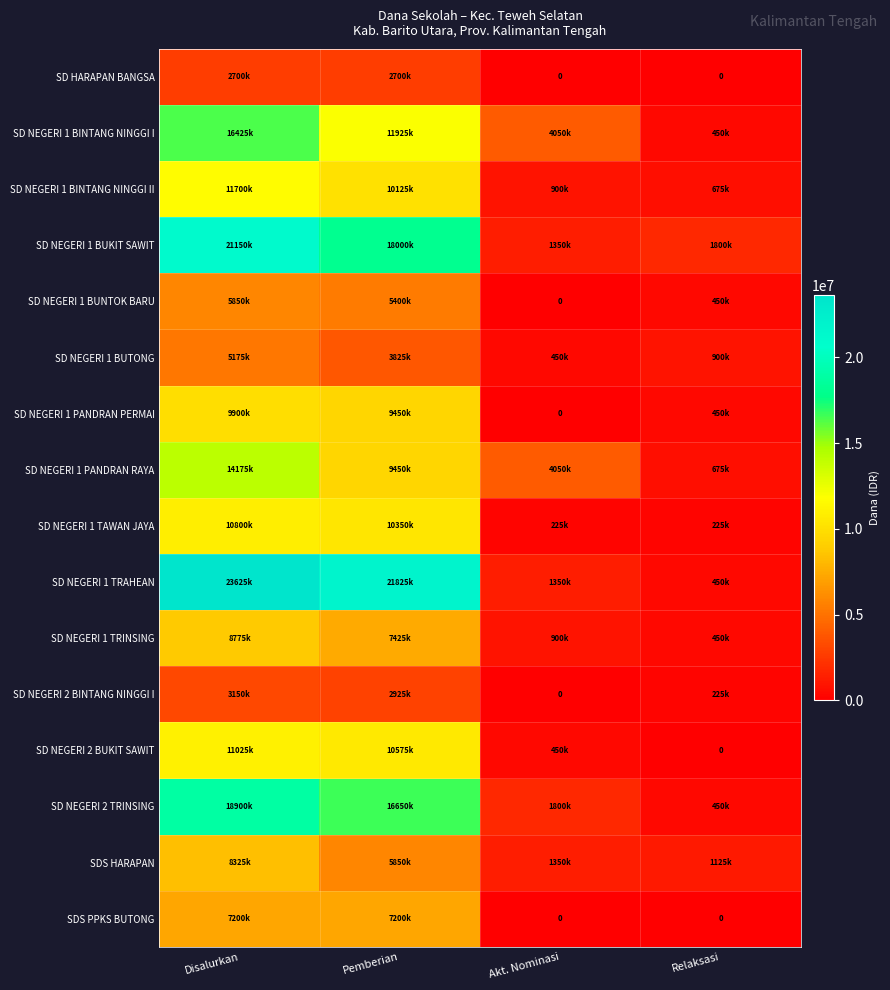

How many data points does each series have?

4